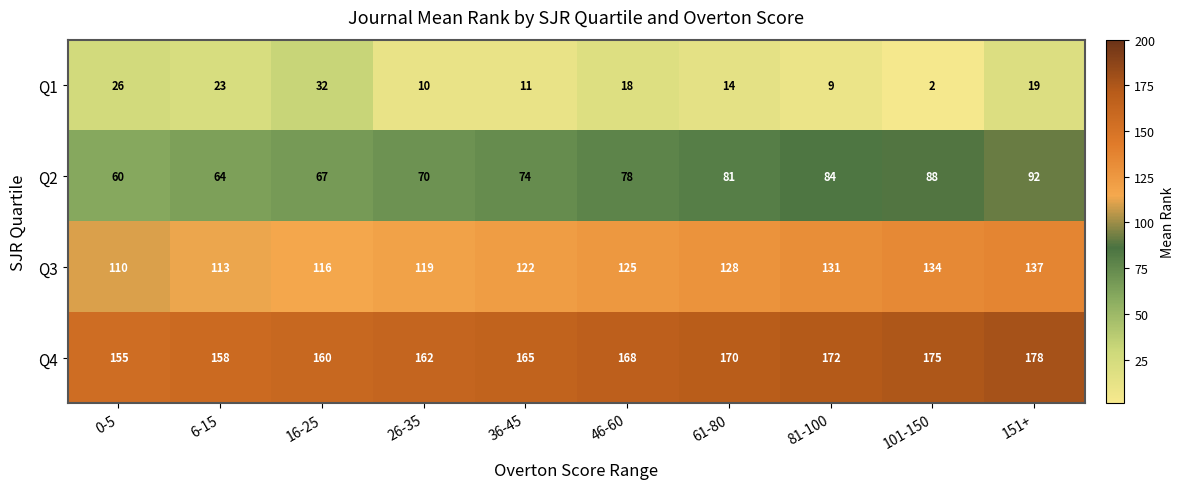

At how many categories does at least one series exceed 97?

10